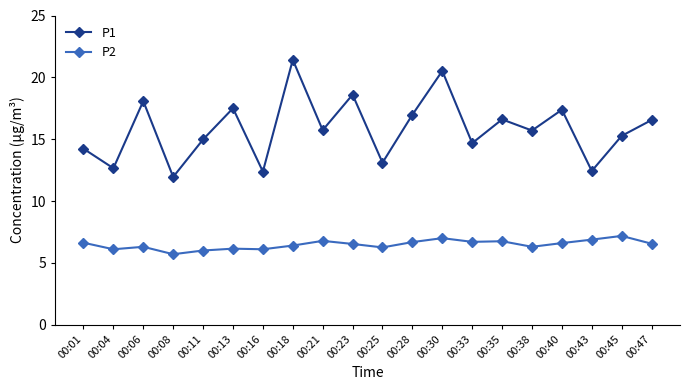

How many data points does each series have?

20